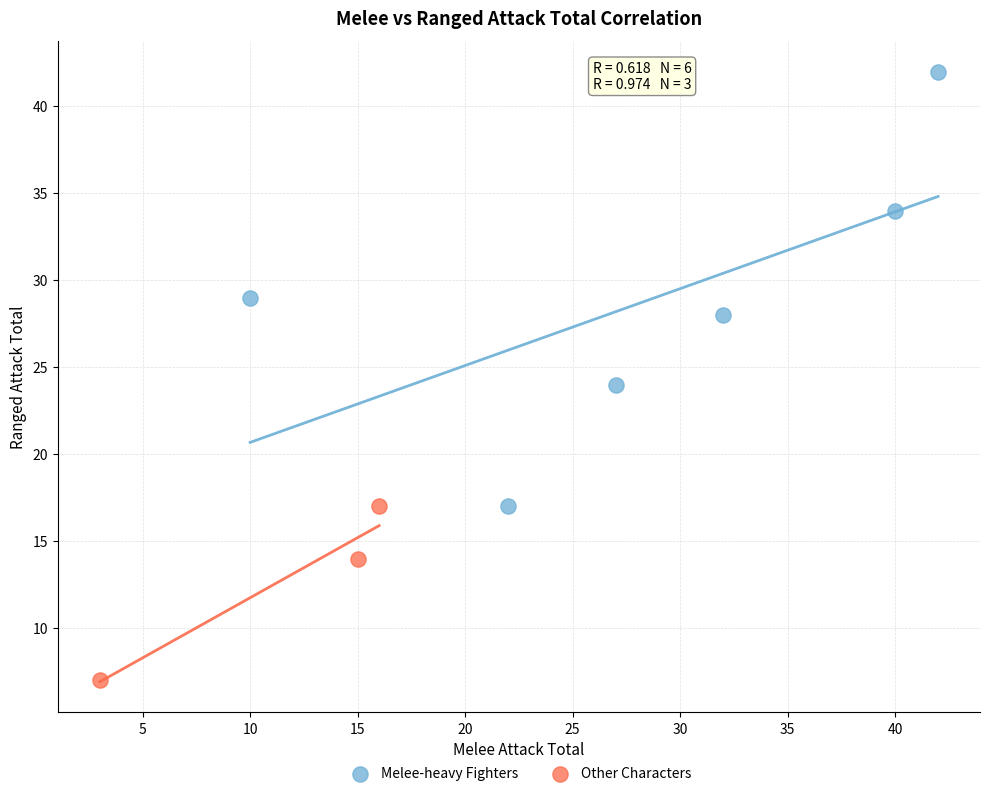

Which series has the largest Y range (max minus min)?

Melee-heavy Fighters